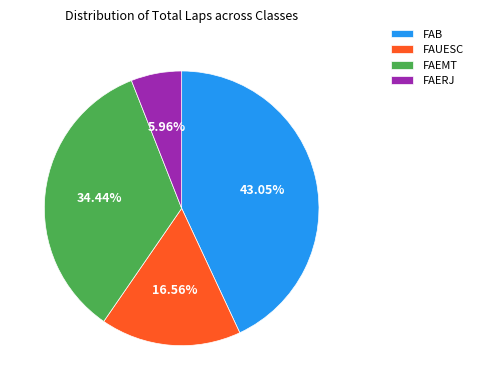

Does FAERJ account for over 50% of the chart?

No